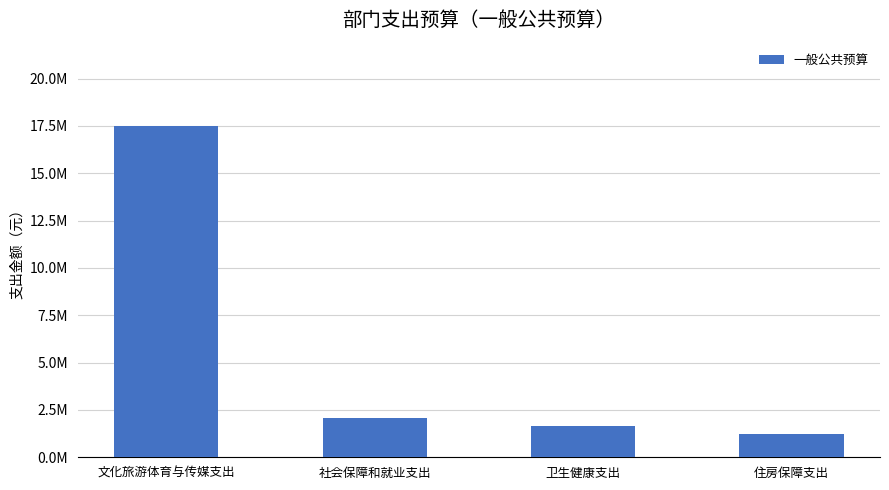

Which has a higher value, 住房保障支出 or 文化旅游体育与传媒支出?

文化旅游体育与传媒支出